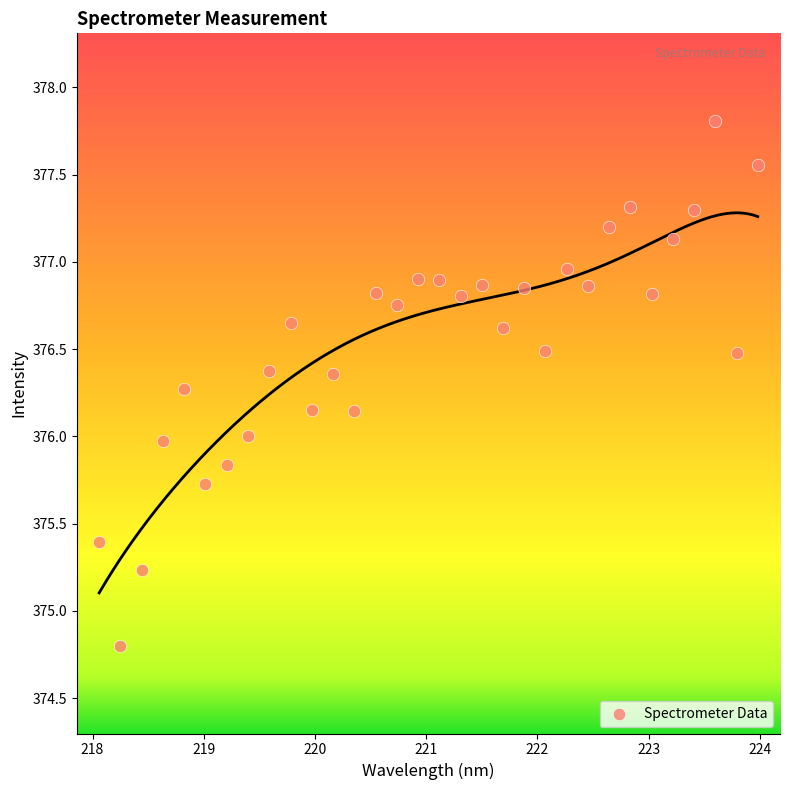

What is the range of Y values (max minus min)?

3.0